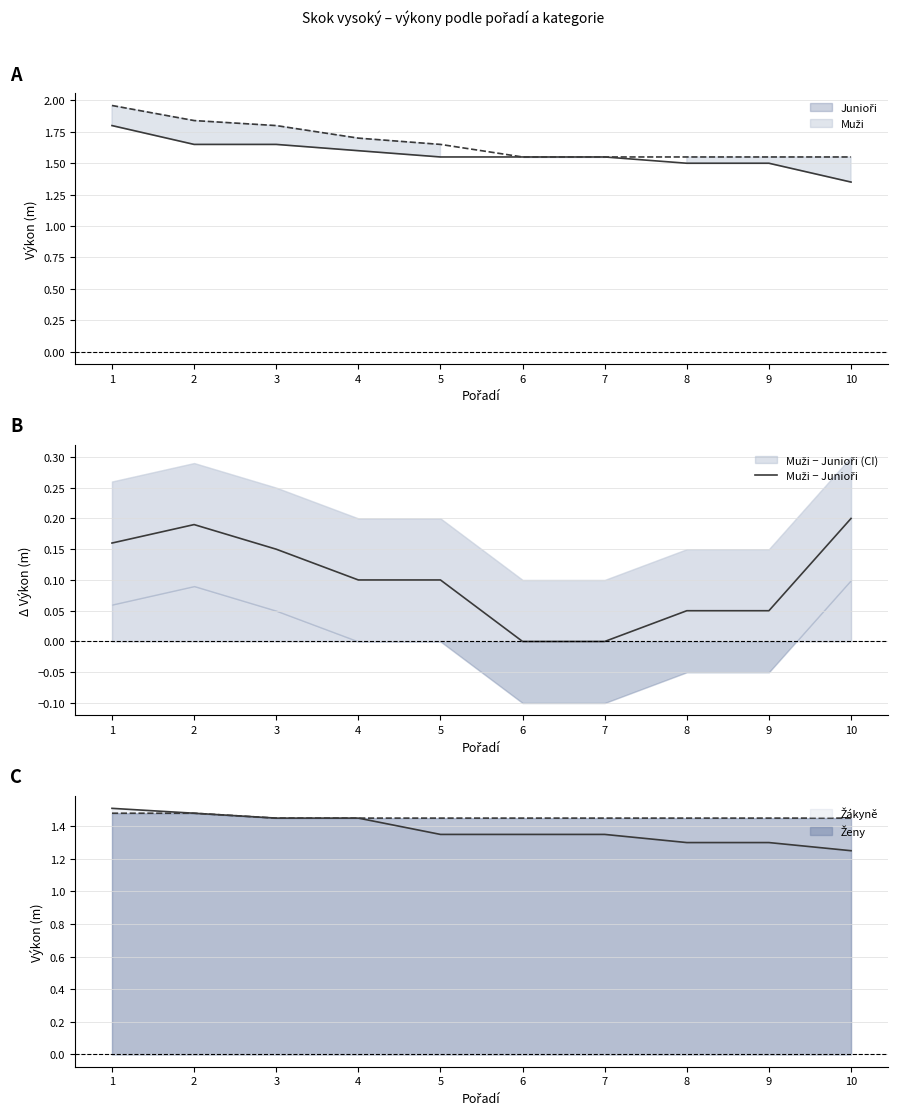

Reading right to left, list all the values displayed in this chart.

0.2	0.1	0.1	0.0	0.0	0.1	0.1	0.2	0.2	0.2